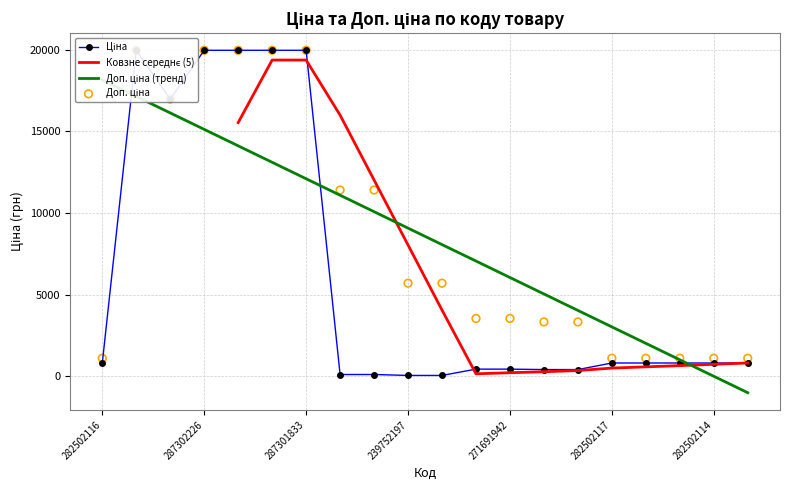

What is the total value across all series at 287302224?

39928.3